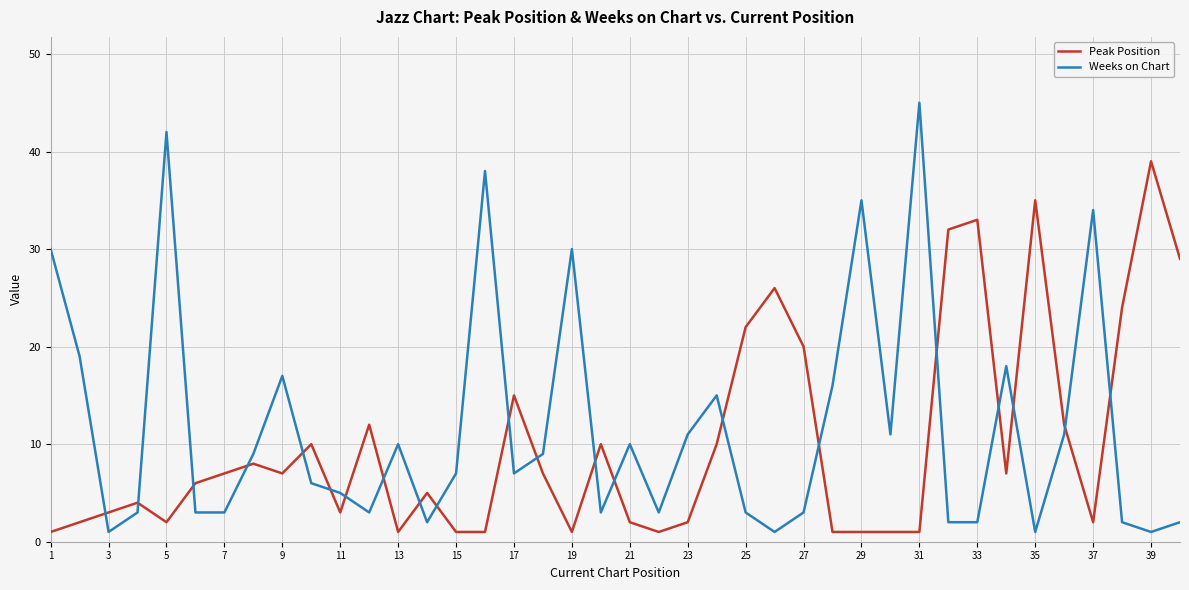

Which series ends up on top after the final intersection of Weeks on Chart and Peak Position?

Peak Position